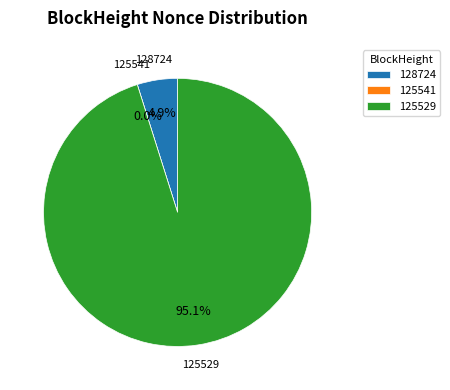

To the nearest percent, what is the average slice percentage?

33%